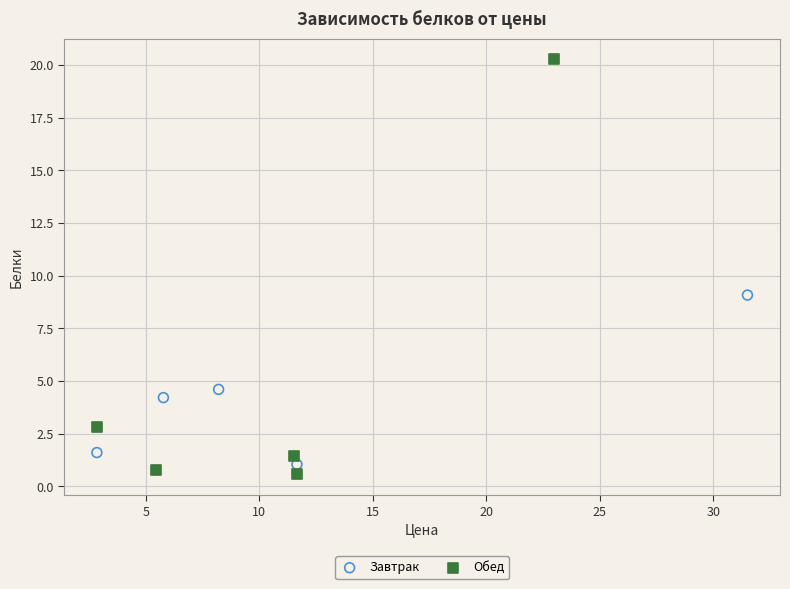

Which series contains the highest Y value?

Обед